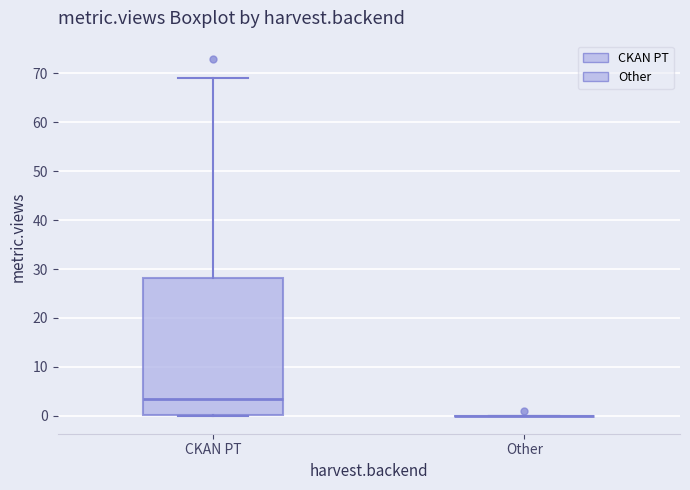

Reading left to right, read every box against the y-axis: the position of its median line, the range the box covers, and the ends of its whiskers. The values are not printed on the chart, so give them approximately, as read against the axis.

CKAN PT: median 4, box 0 to 28, whiskers 0 to 69
Other: box collapsed to a line at 0, whiskers 0 to 0